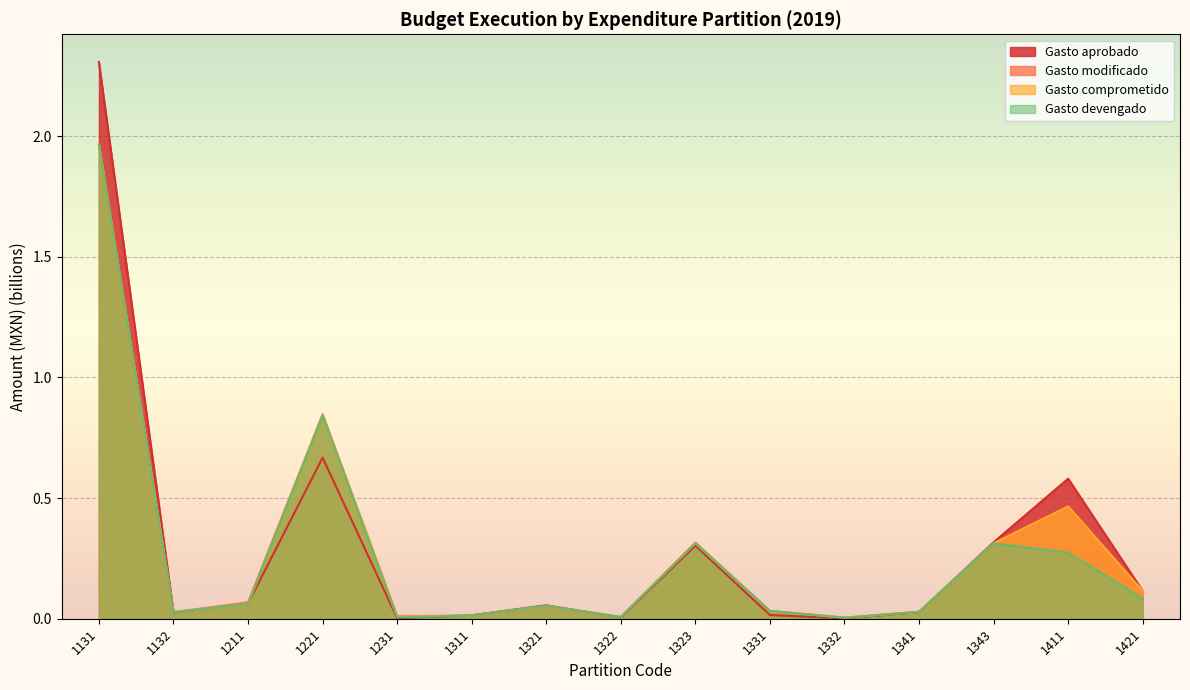

List the series in order of their peak value, lowest first.

Gasto devengado, Gasto comprometido, Gasto modificado, Gasto aprobado